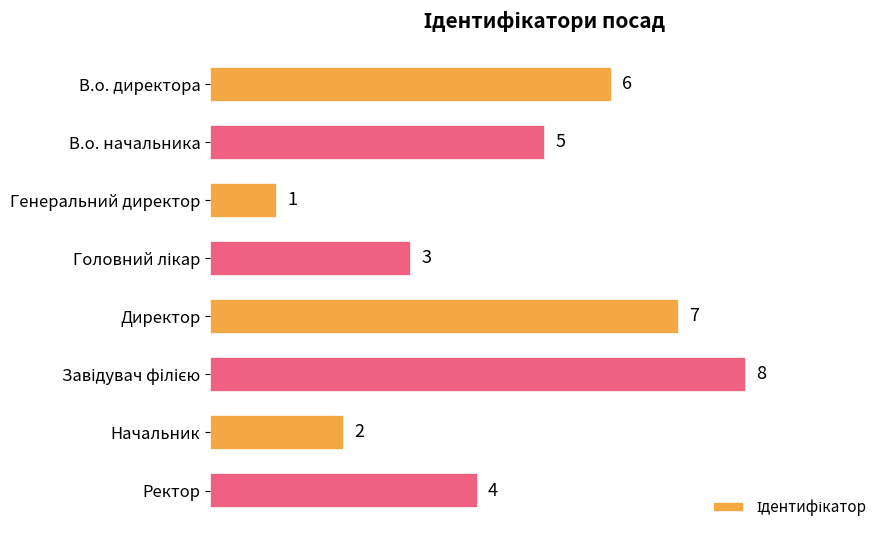

What position from the bottom is Директор?

4